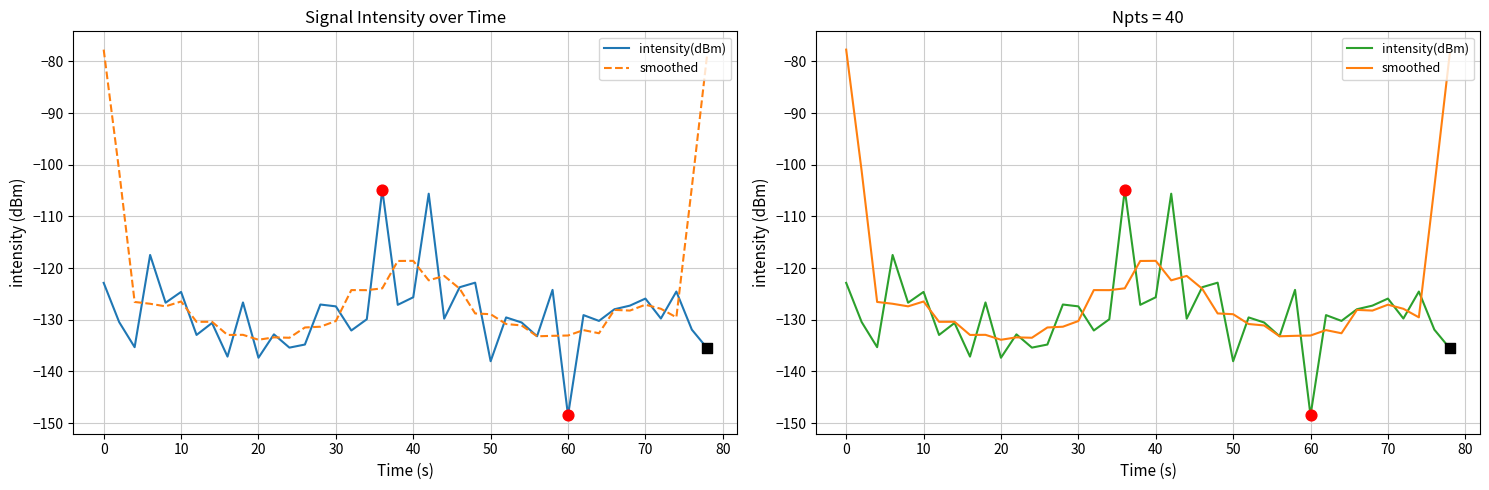

Which series has the largest total across all categories?

smoothed